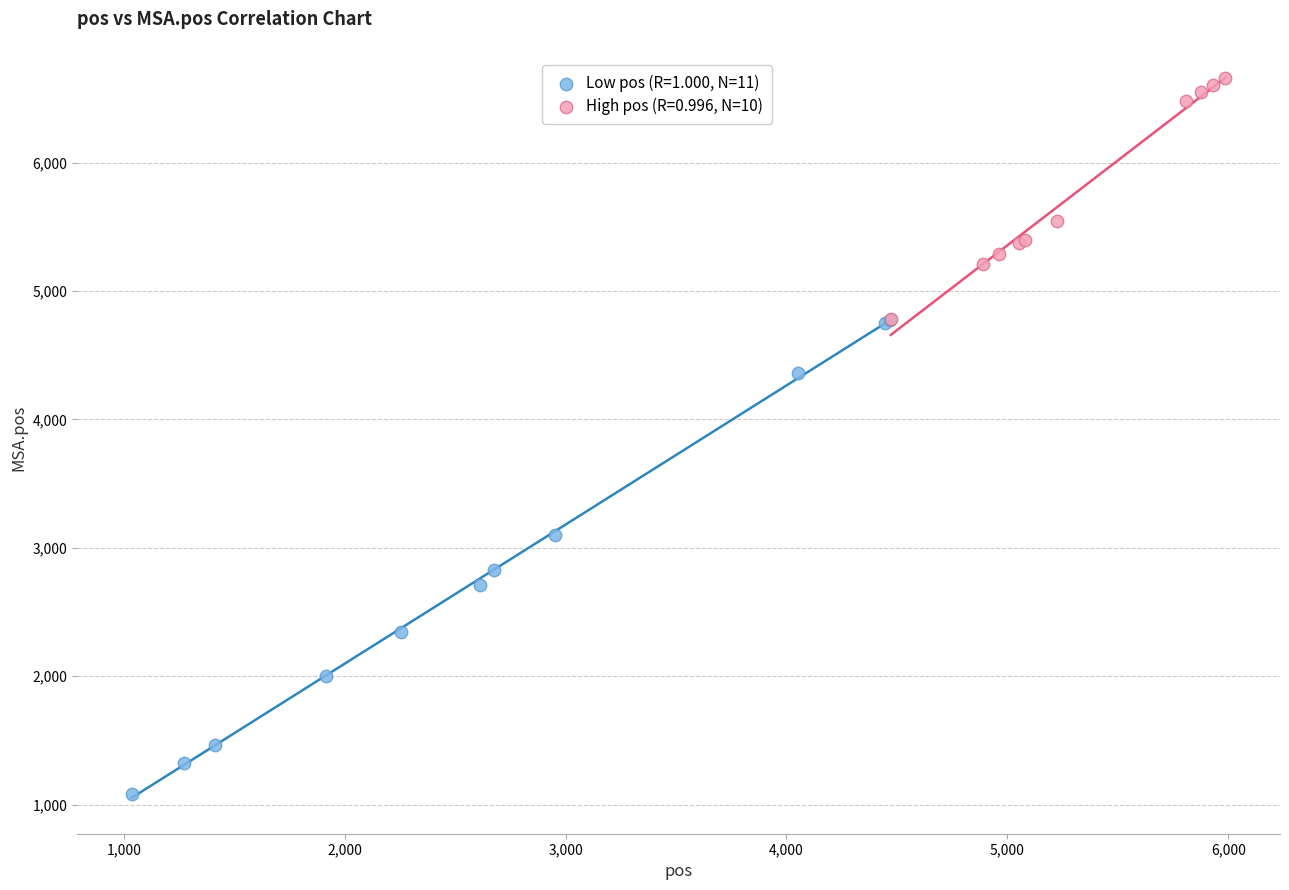

Which series has the largest Y range (max minus min)?

Low pos (R=1.000, N=11)